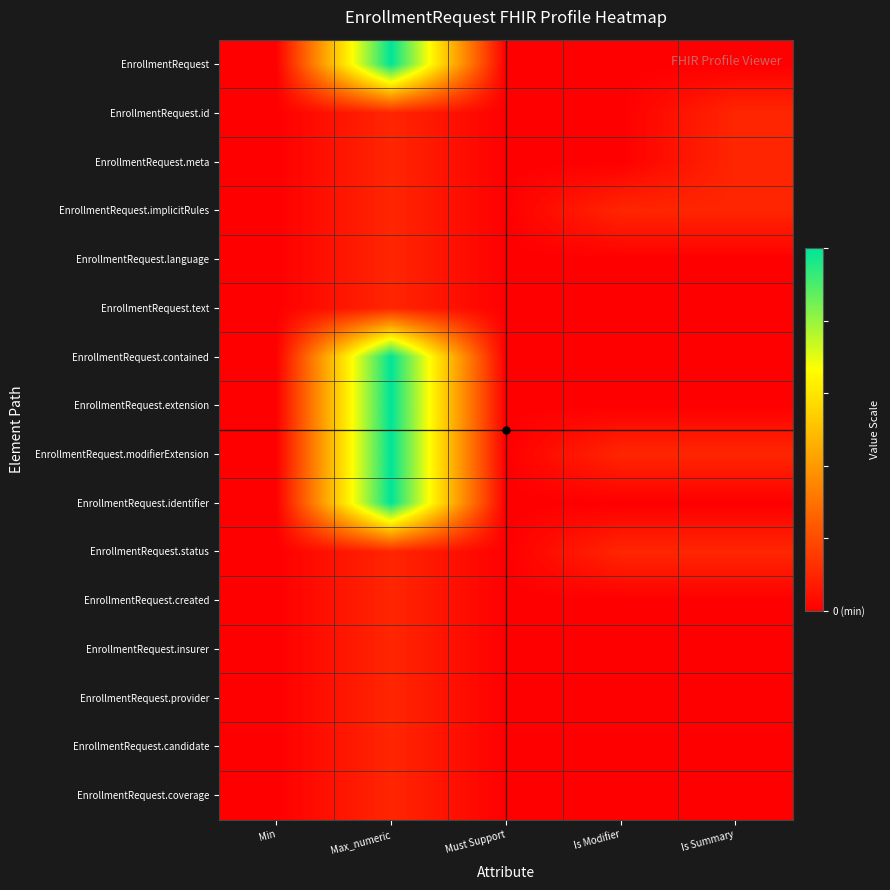

Which series changed the most between Max_numeric and Is Modifier?

EnrollmentRequest